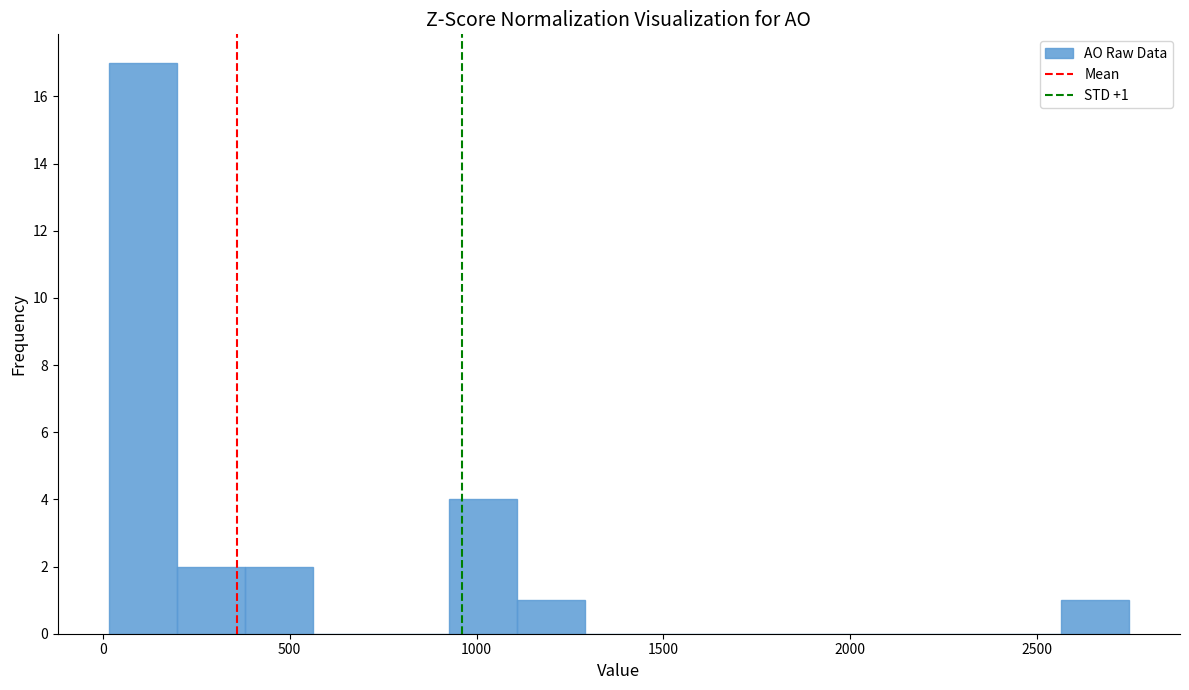

Around what value on the x-axis is the tallest bar? Give the approximate position of its centre, as read against the axis.

100